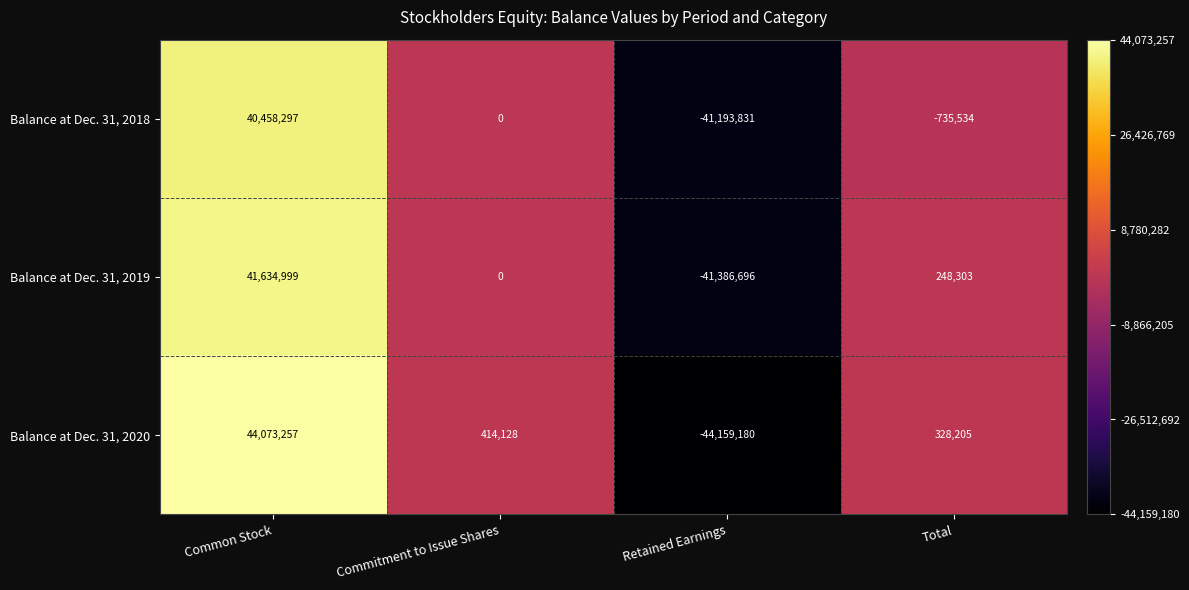

At Retained Earnings, list the series in order from largest to smallest.

Balance at Dec. 31, 2018, Balance at Dec. 31, 2019, Balance at Dec. 31, 2020